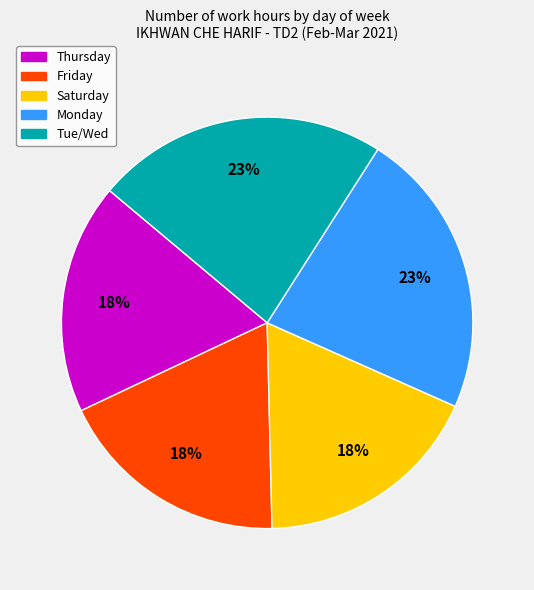

Is the sum of Tue/Wed and Friday greater than half?

No